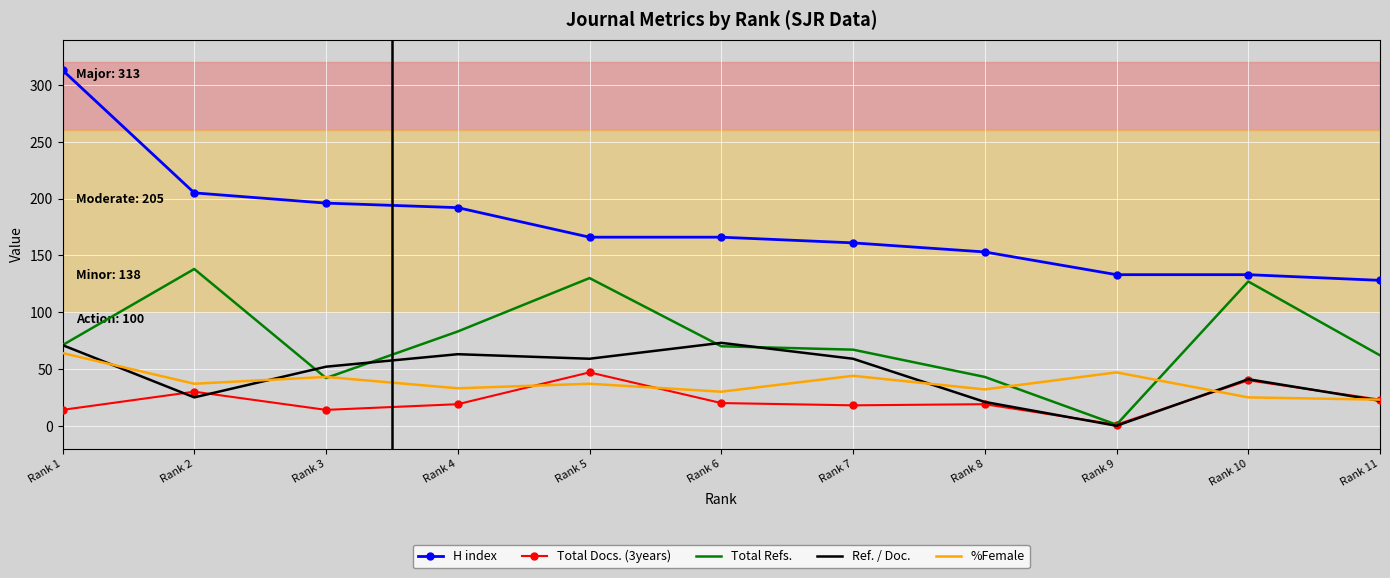

True or false: H index and Total Docs. (3years) intersect in this chart.

False